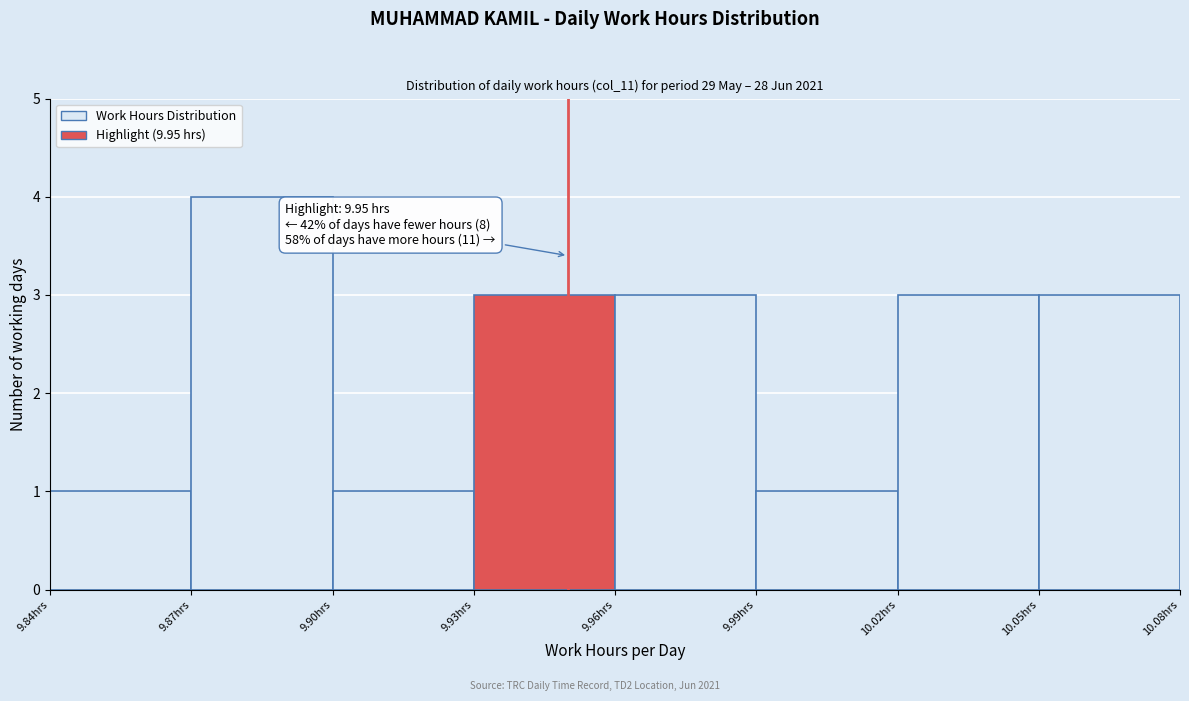

Which range on the x-axis has the tallest bar?

9.87 to 9.90